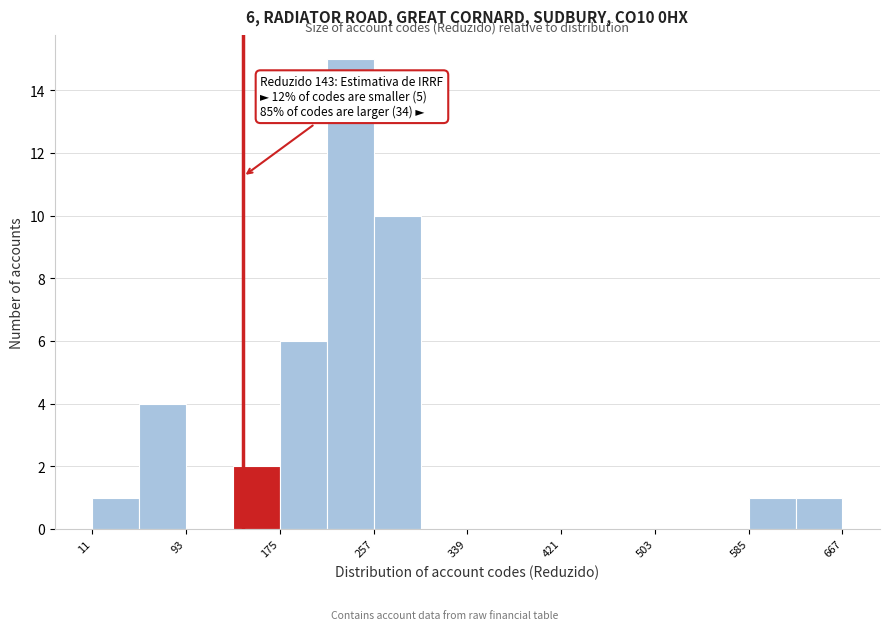

Over which range of the x-axis is the bar tallest?

216 to 257